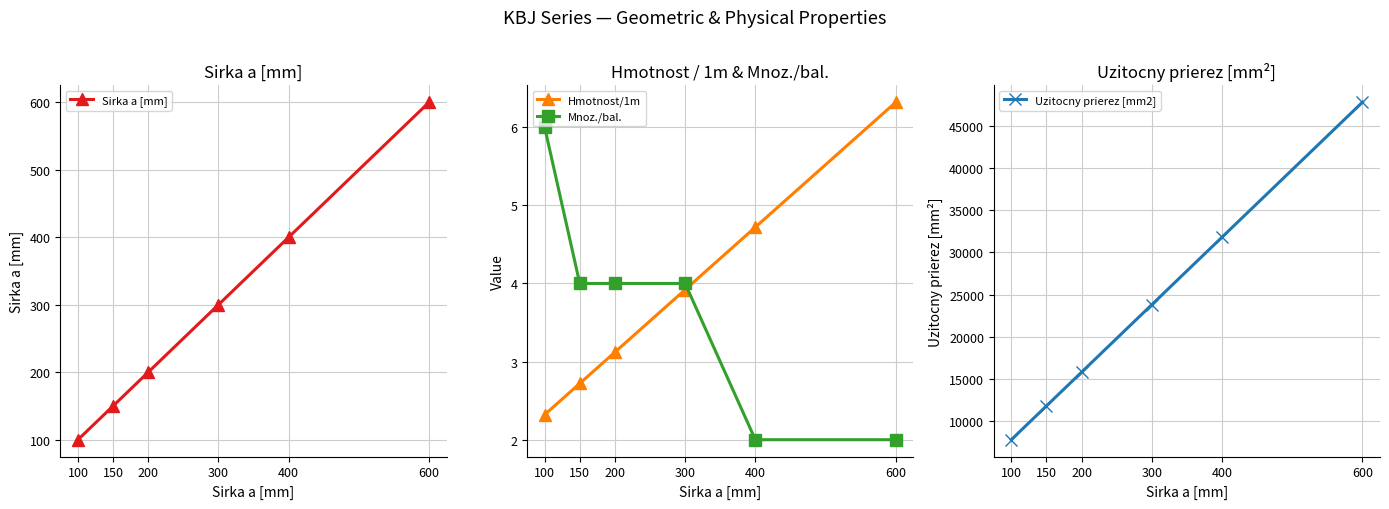

At which category is the sum across all series the highest?

600